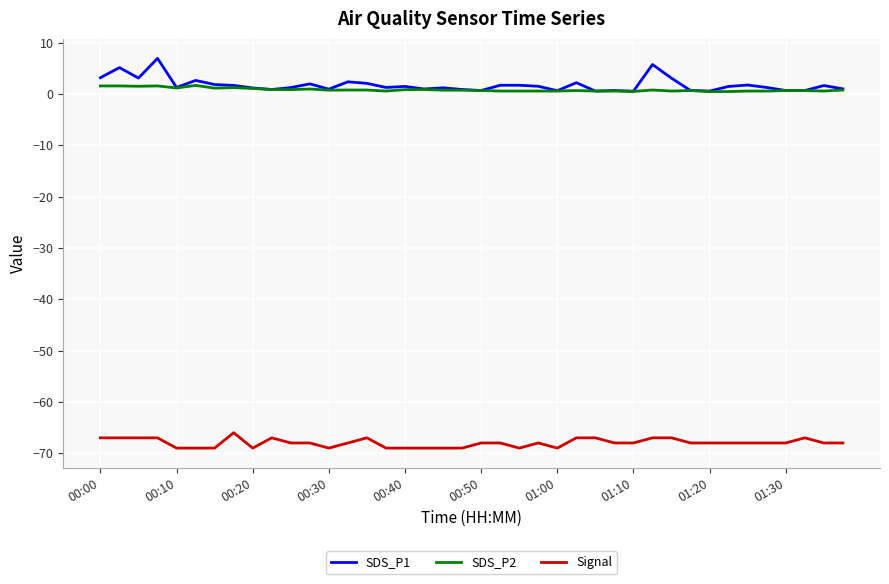

How many lines are shown in the chart?

3